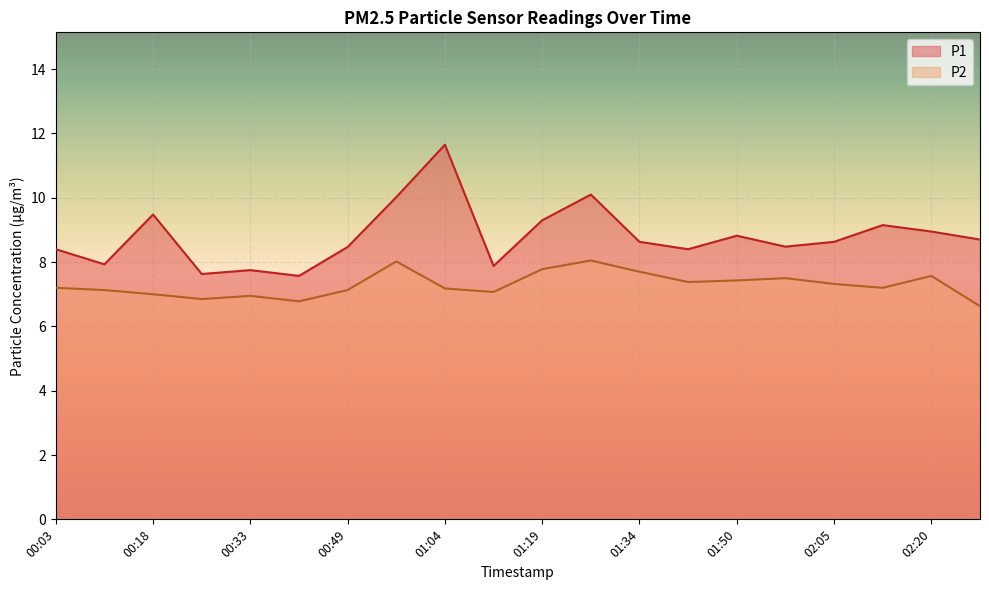

True or false: P2 and P1 intersect in this chart.

False